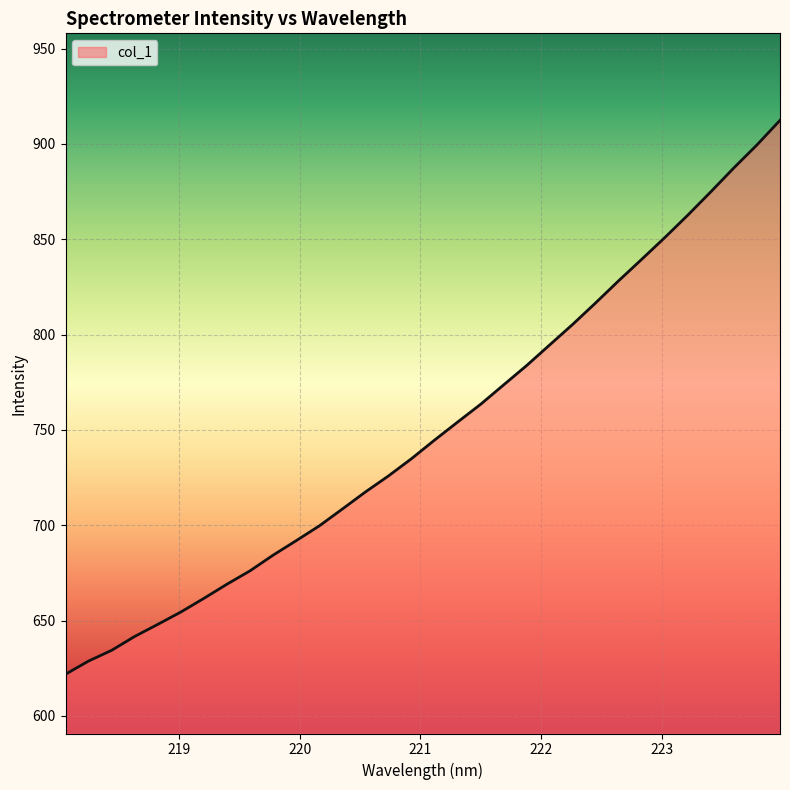

What is the minimum value shown in the chart?

621.8